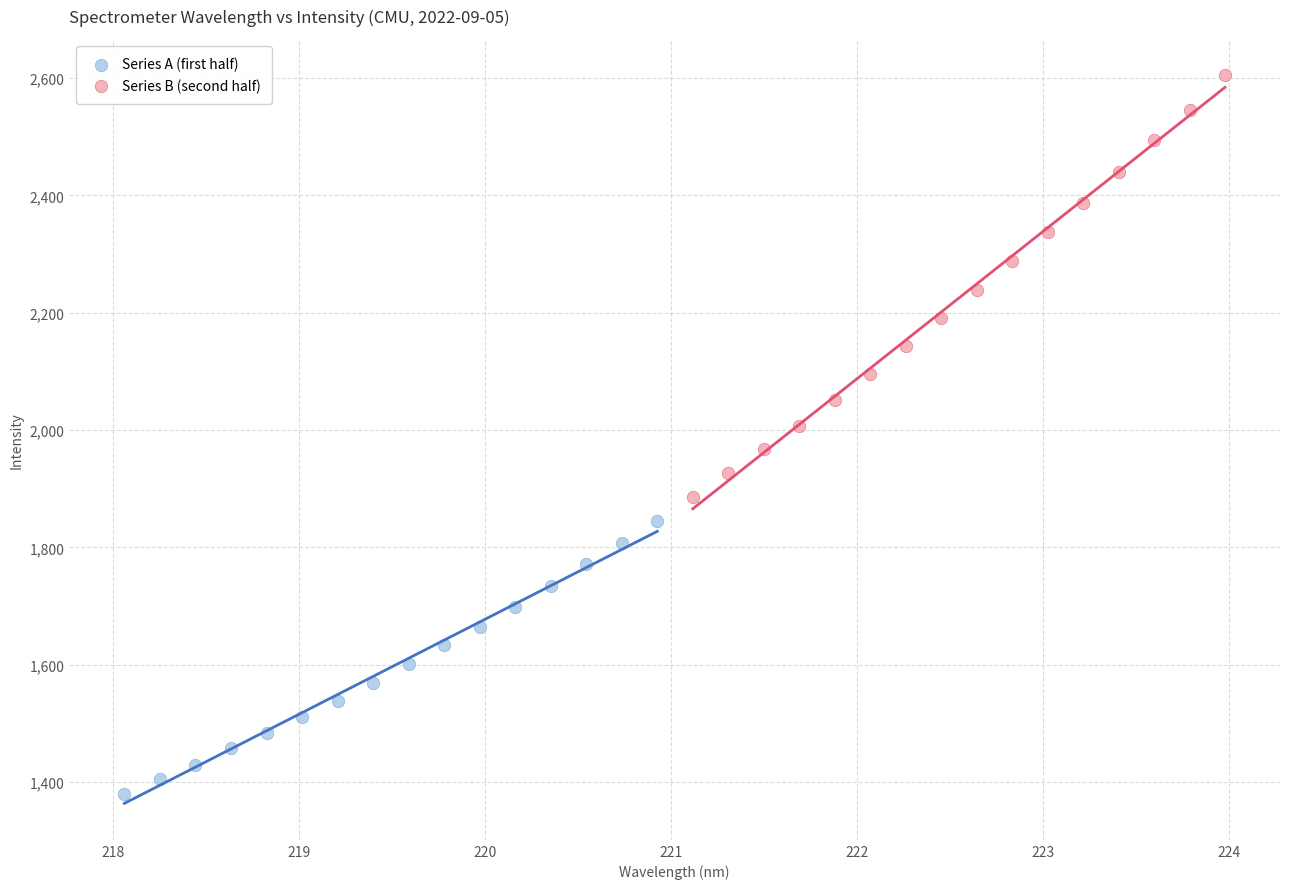

Which series contains the highest Y value?

Series B (second half)